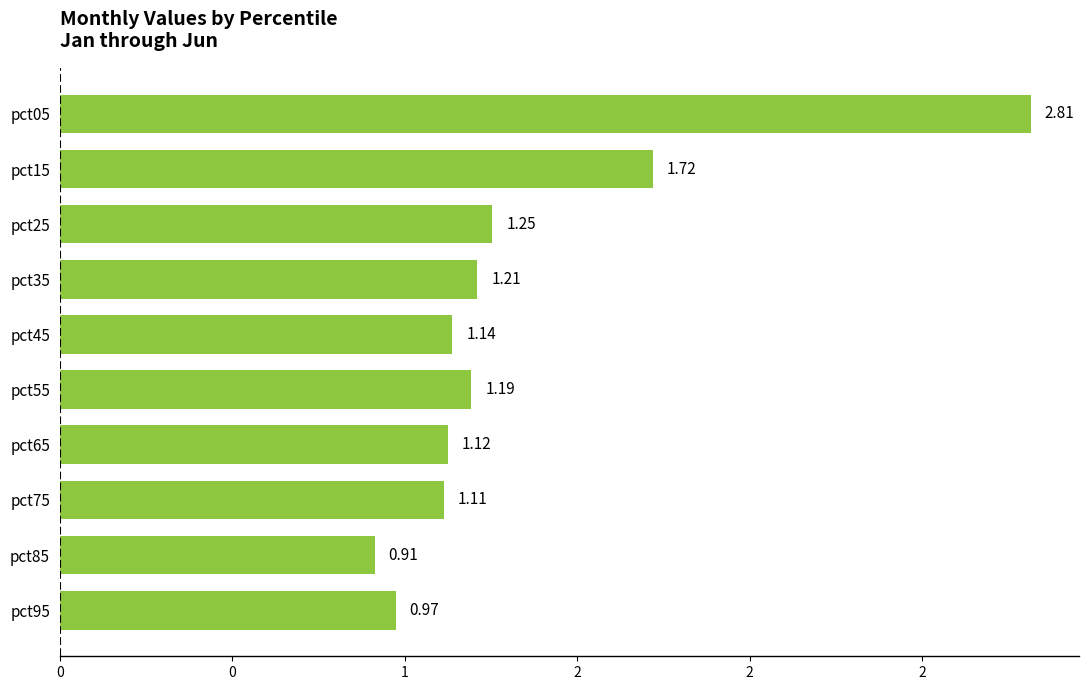

Where is the data nearest to the value 1?

pct95